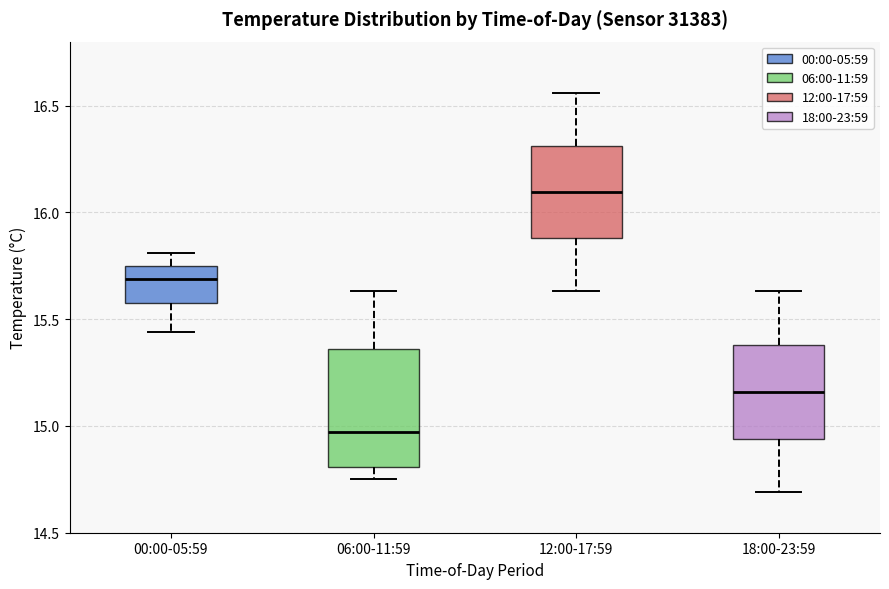

Comparing the boxes themselves (not the whiskers), which one is the tallest?

06:00-11:59